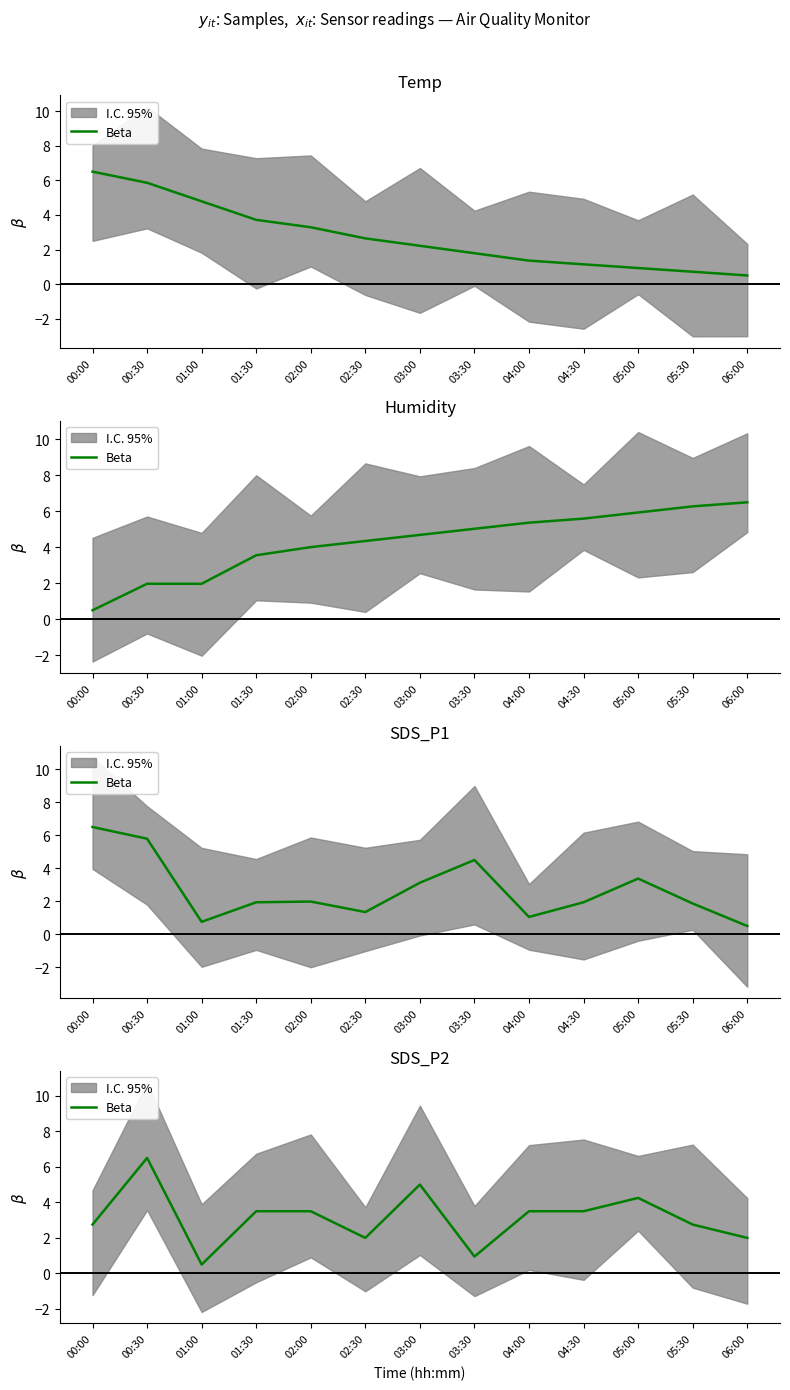

Is it true that the value at 03:00 is 5.0?

True